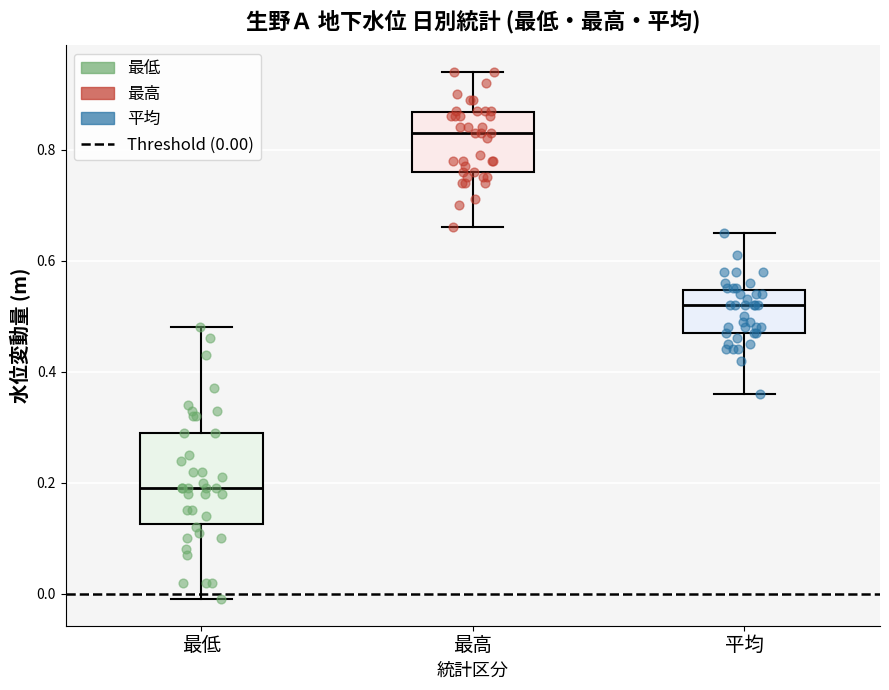

Where does the upper whisker of the box for 最低 end on the y-axis? The values are not printed on the chart, so give them approximately, as read against the axis.

0.48